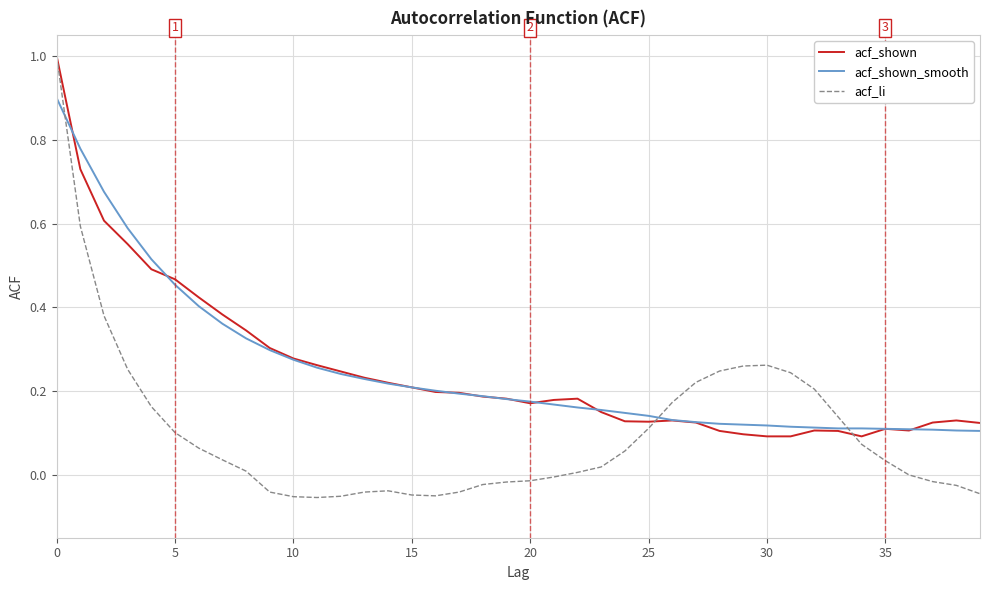

What is the maximum value shown in the chart?

1.0